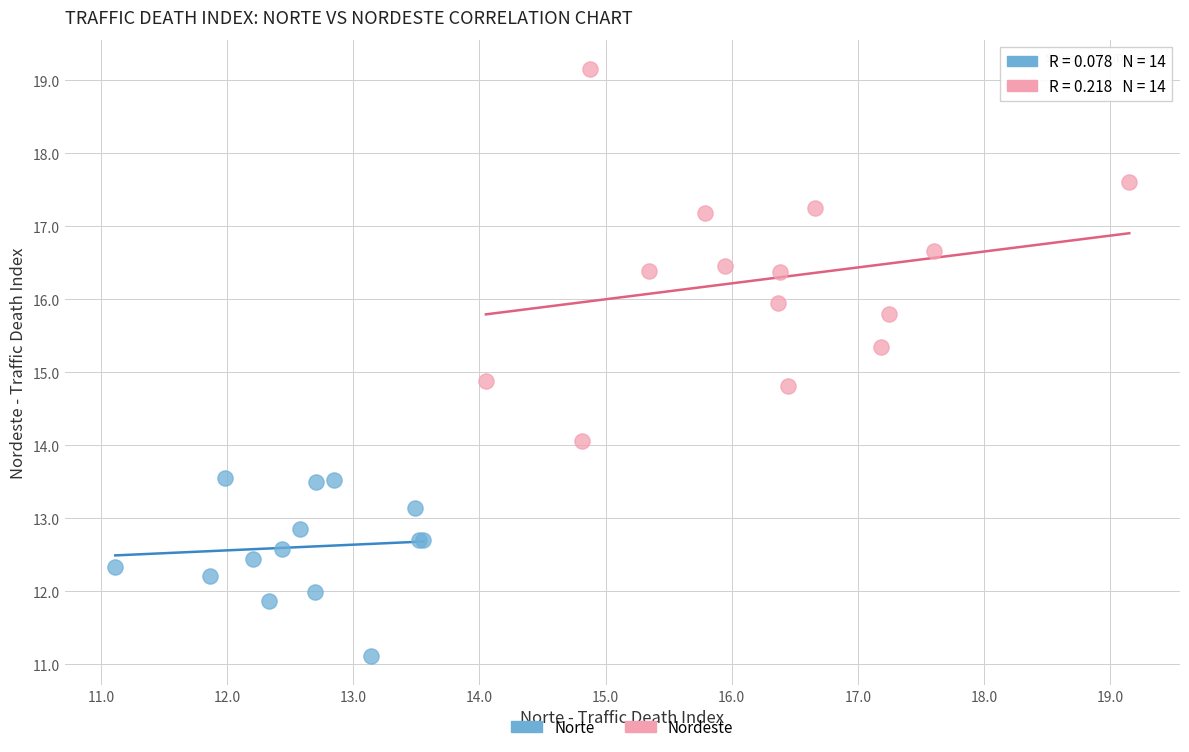

Which series has the widest spread of Y values?

Nordeste